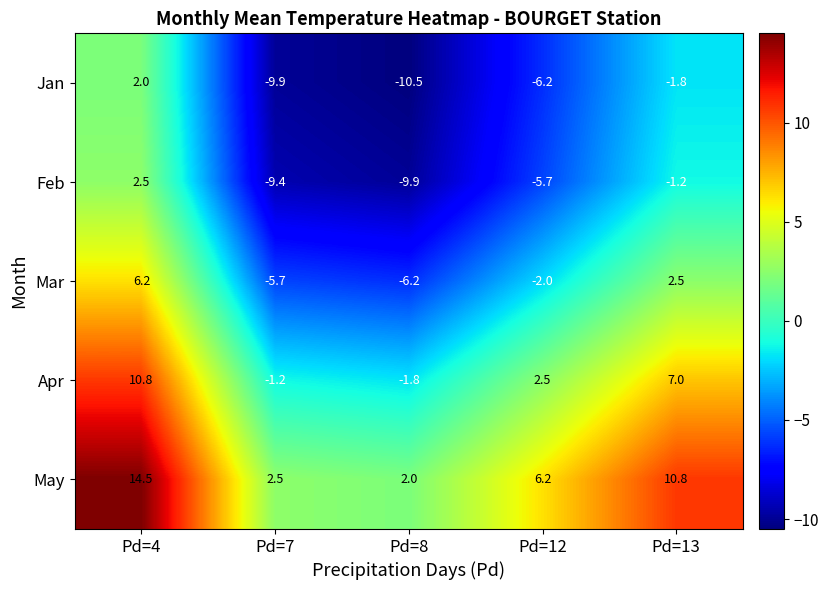

What is the average value of the Mar series?

-1.0